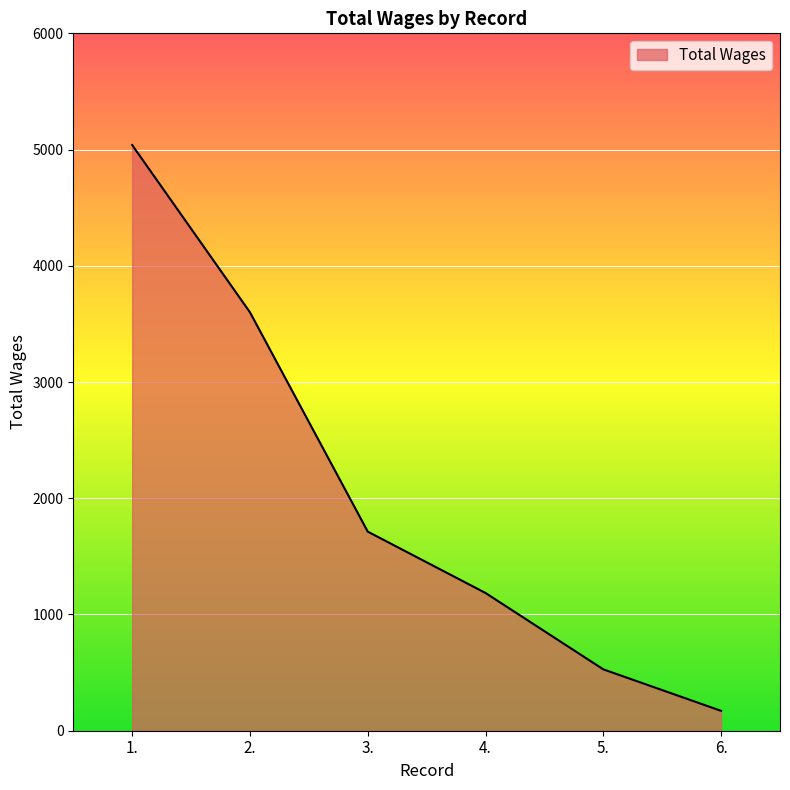

What is the maximum value shown in the chart?

5039